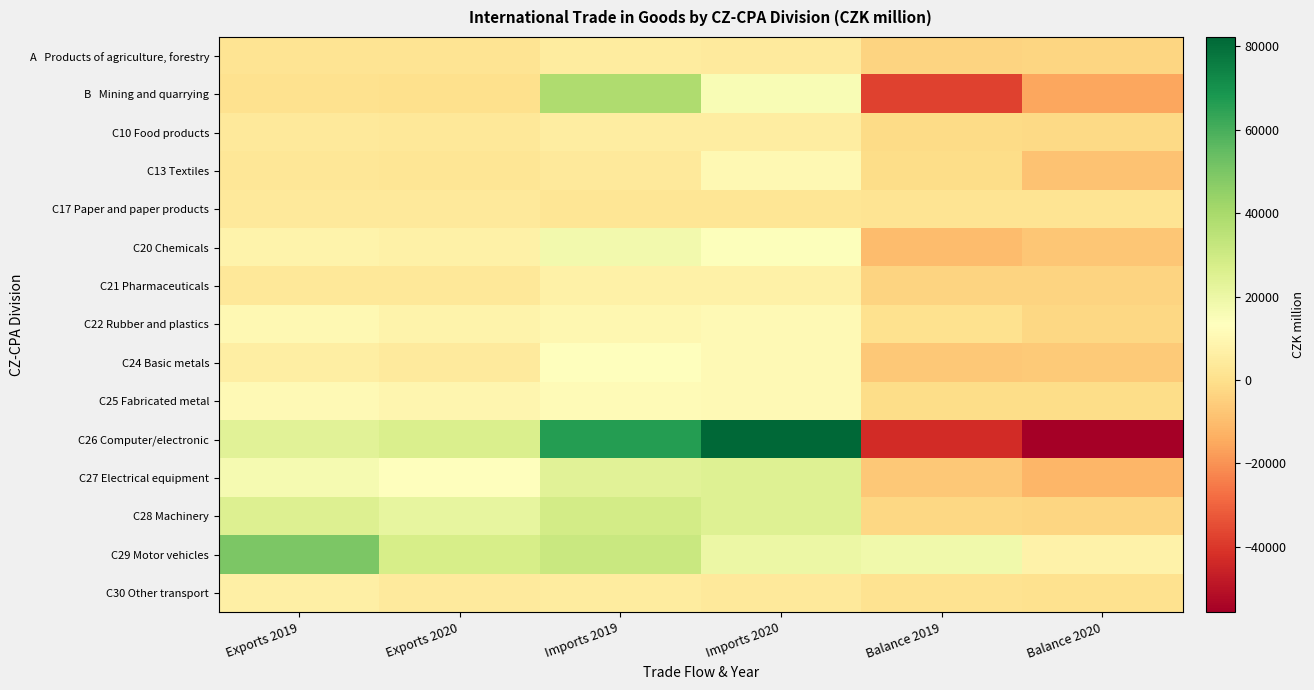

What is the difference between the maximum and second lowest values in the C21 Pharmaceuticals series?

10870